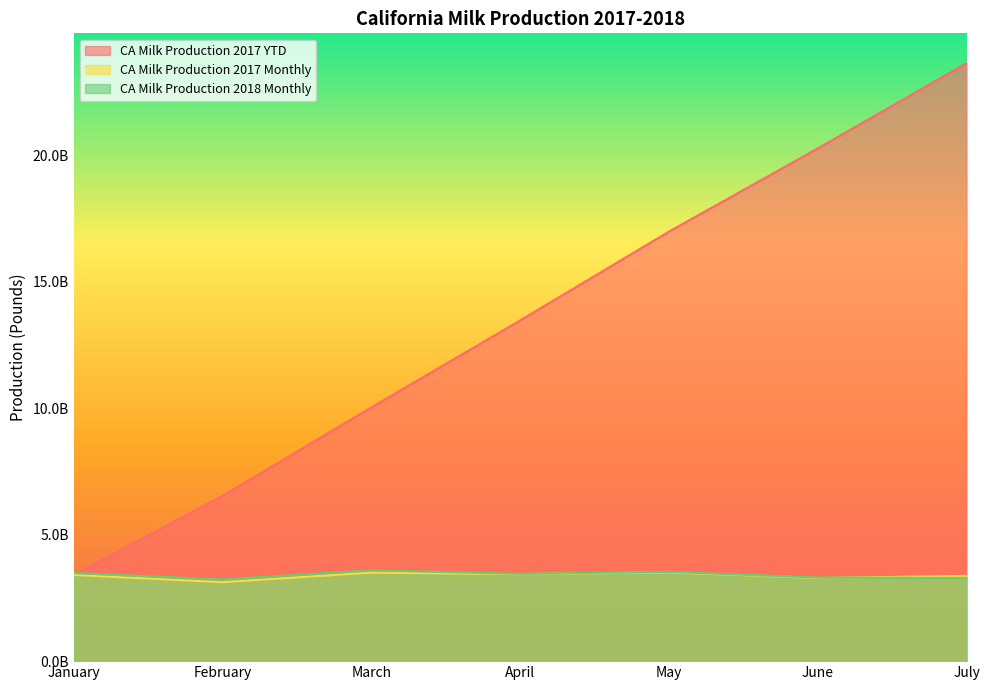

What is the difference between the second highest and second lowest values in the CA Milk Production 2017 YTD series?

13737734473